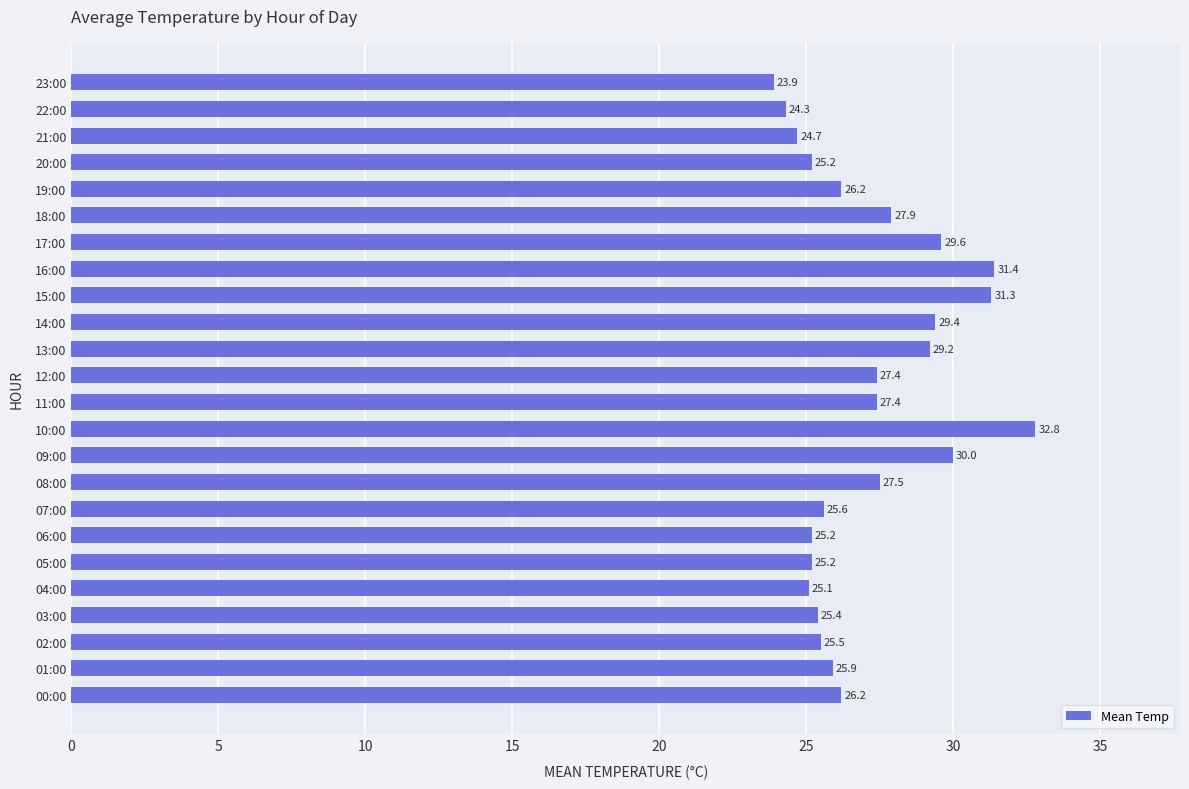

What is the greatest value displayed?

32.8